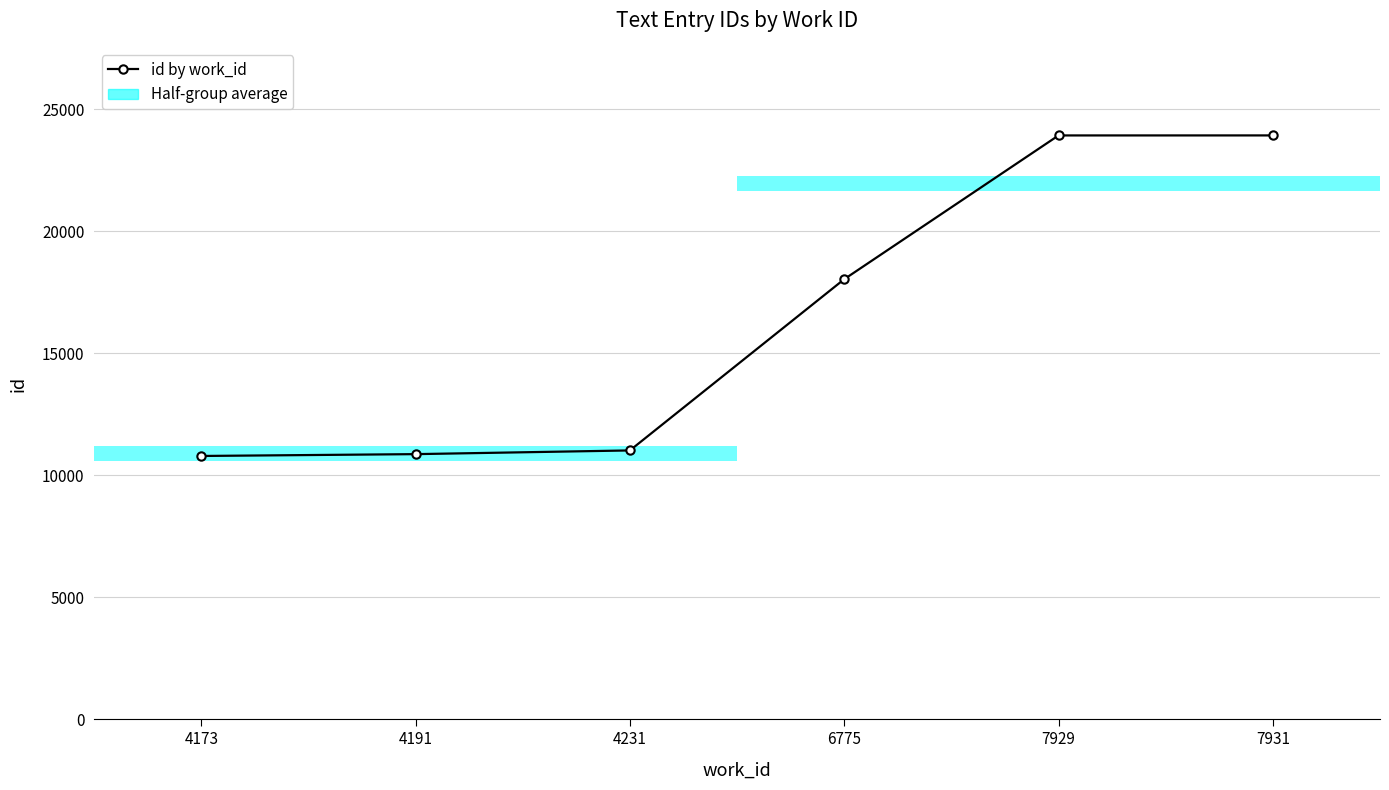

Count the number of values greater than 18031.

2